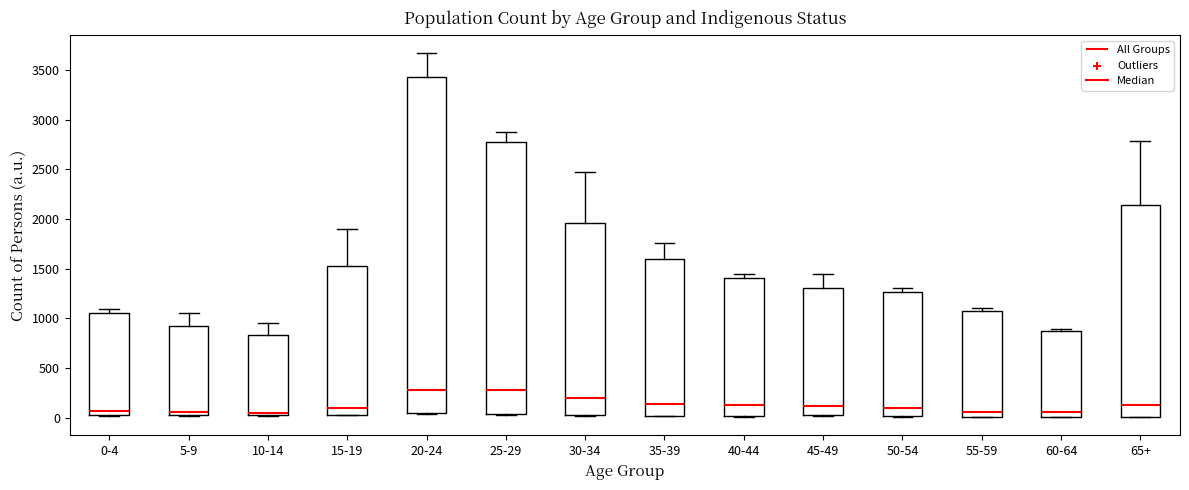

Where is the upper edge of the box for 30-34 on the y-axis? The values are not printed on the chart, so give them approximately, as read against the axis.

1950